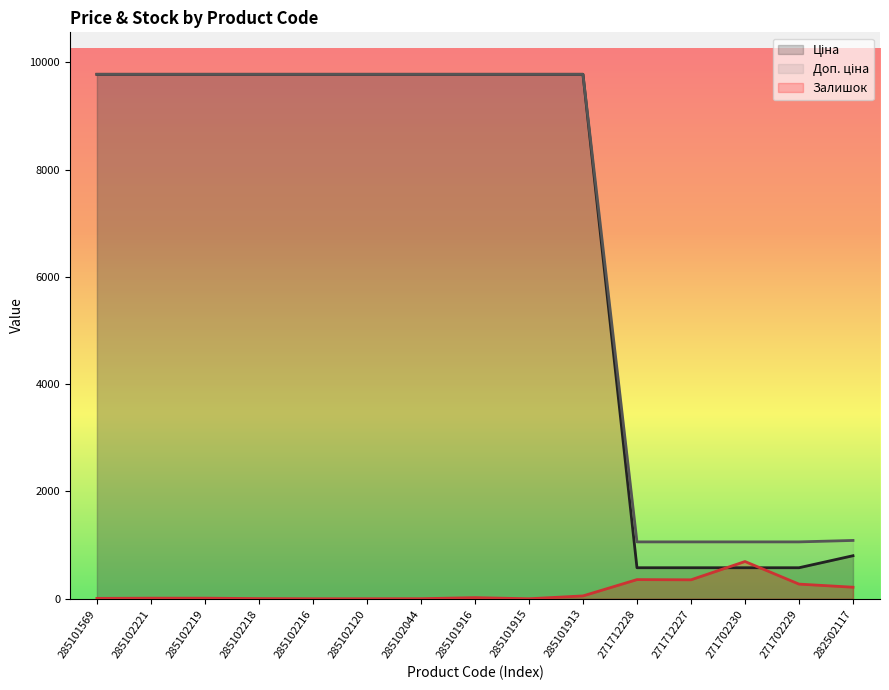

At 285102218, list the series in order from largest to smallest.

Ціна, Доп. ціна, Залишок